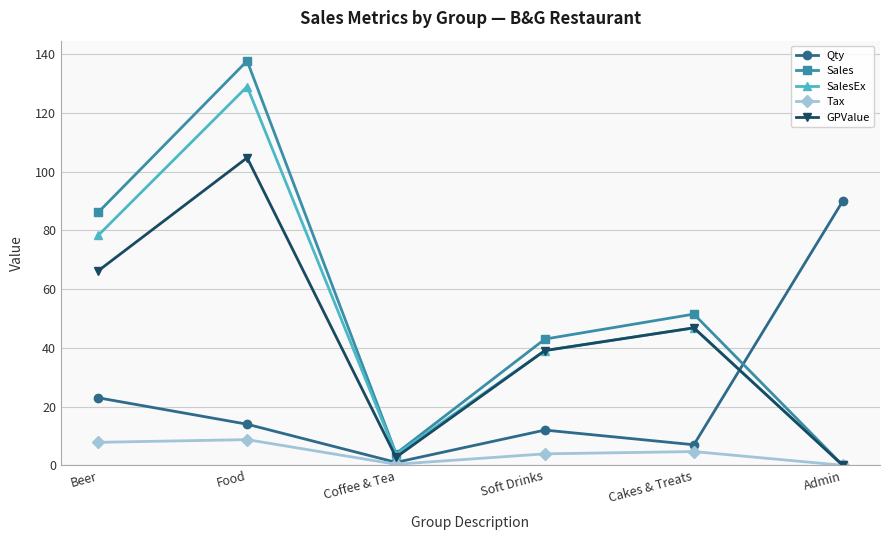

At how many categories does at least one series exceed 125?

1